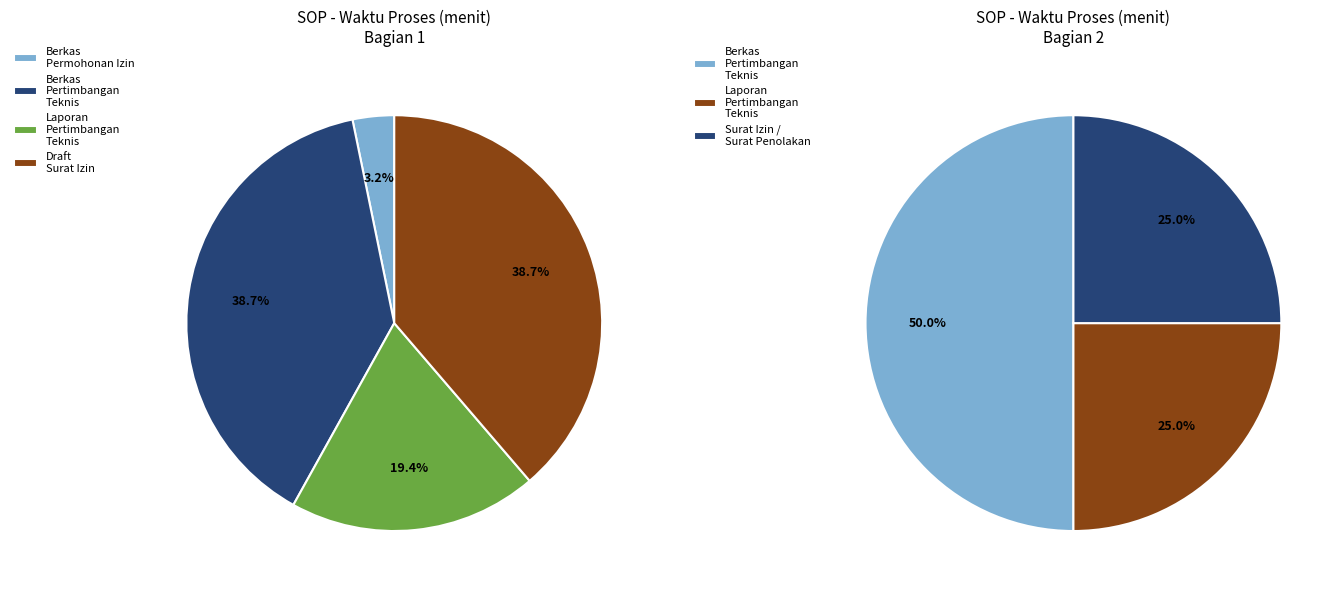

What is the change in value from Berkas Permohonan Pertimbangan Teknis to Laporan Pertimbangan Teknis?

-30